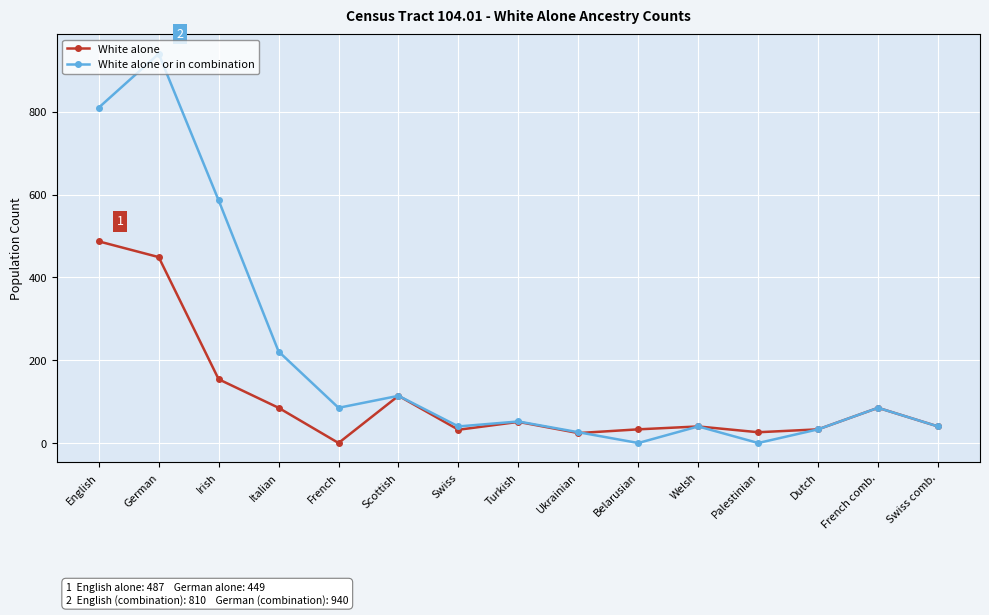

Which category has the lowest value in the White alone series?

French